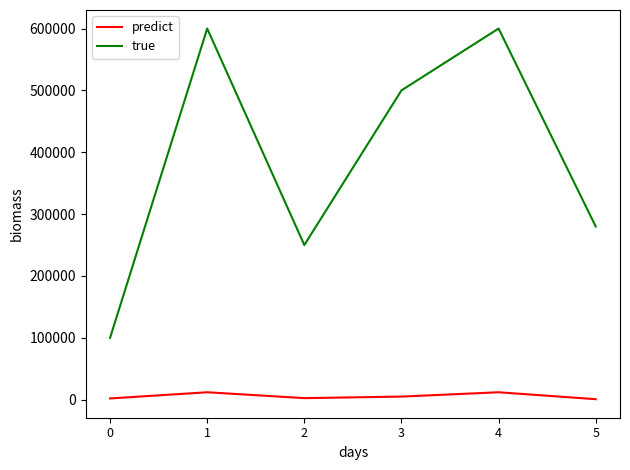

What are all the series names shown in the legend?

predict, true